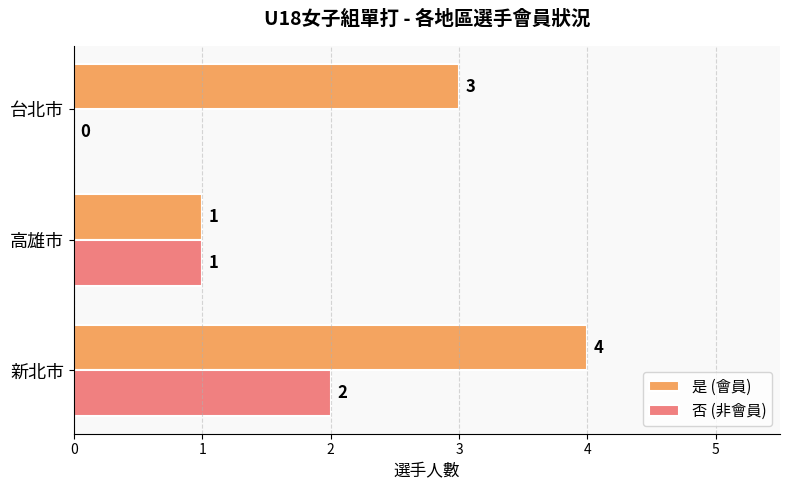

How many categories are shown in the chart?

3